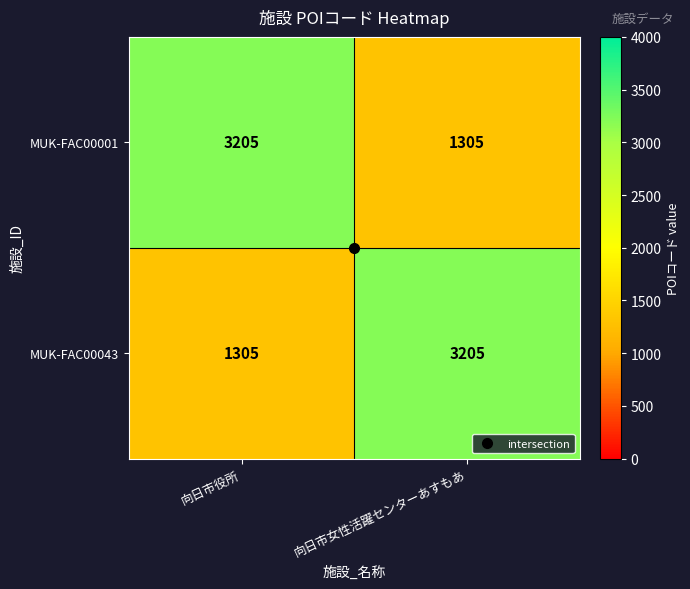

Where is MUK-FAC00043 nearest to the value 2255?

向日市役所